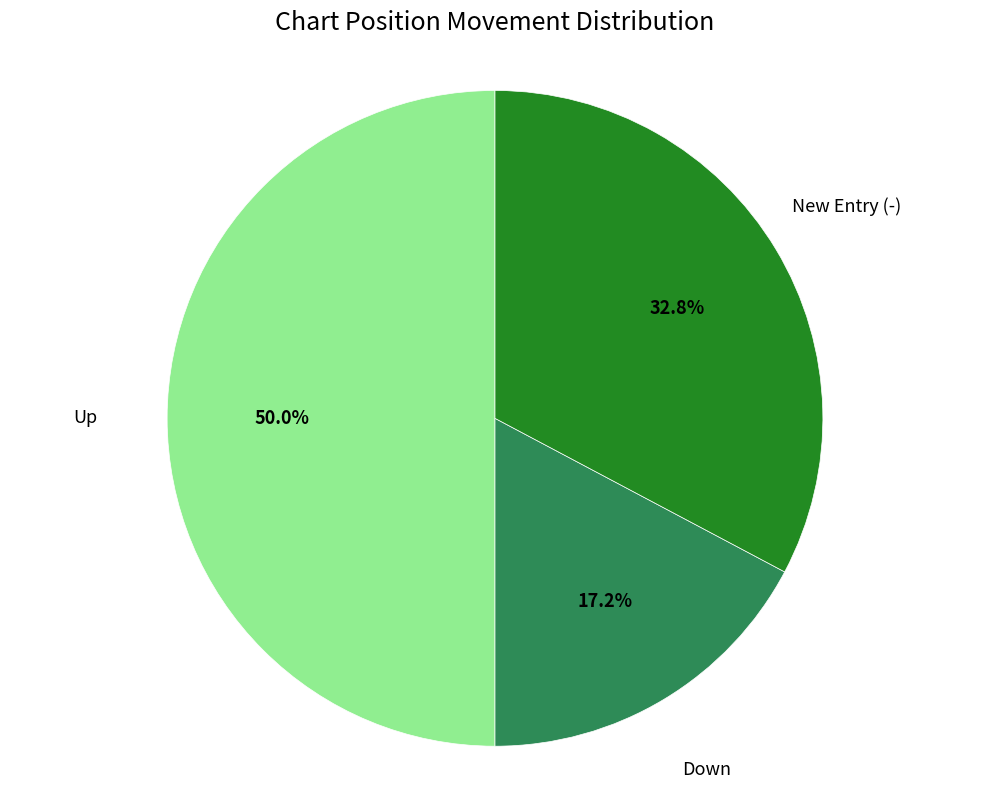

How many slices are in this pie chart?

3